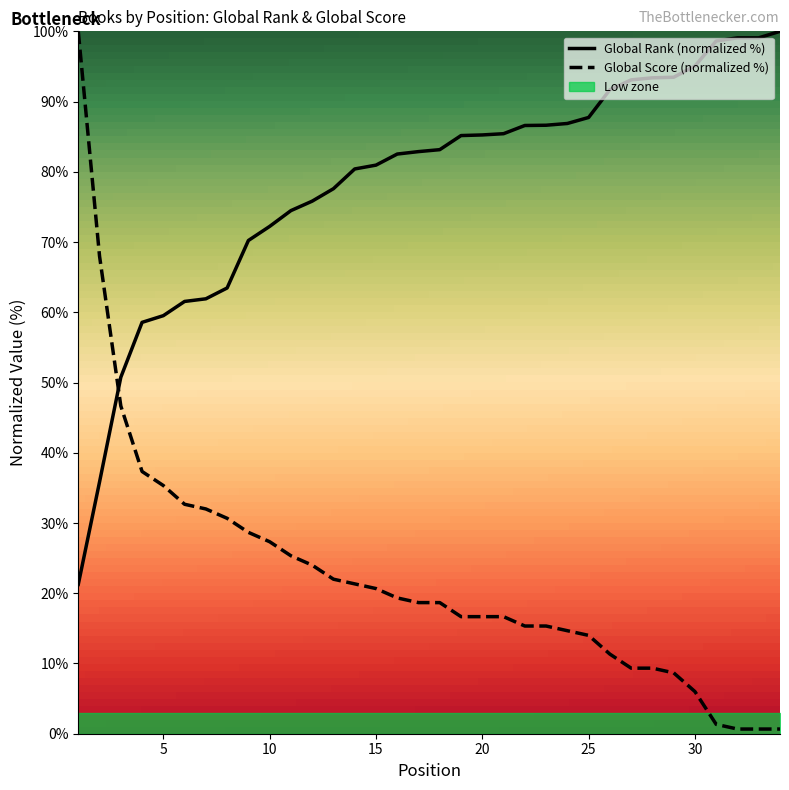

Is it true that Global Score equals 53.0 at 5?

False